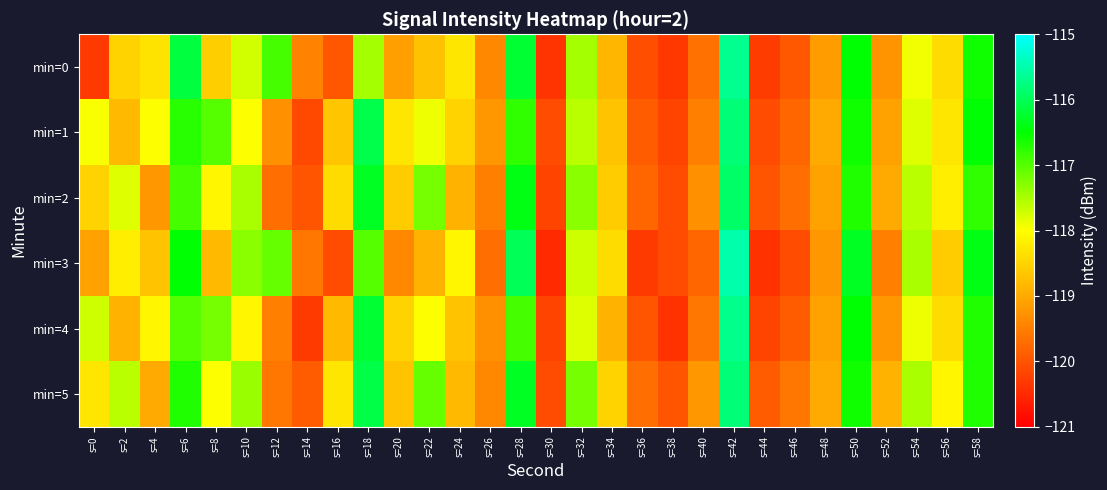

Which has a higher value, s=12 or s=52?

s=12